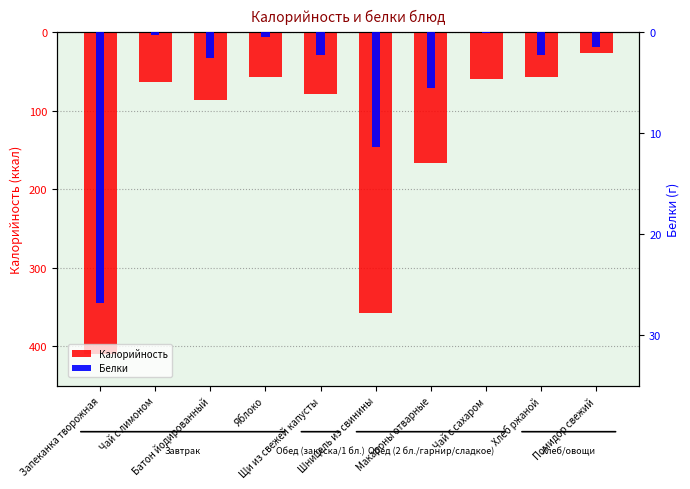

Reading left to right, transcribe all the data shown in this chart.

Калорийность: -409.3	-63.3	-86.5	-56.4	-78.2	-357.9	-167.0	-60.0	-57.4	-26.6
Белки: -26.8	-0.3	-2.5	-0.5	-2.2	-11.4	-5.5	-0.1	-2.2	-1.5